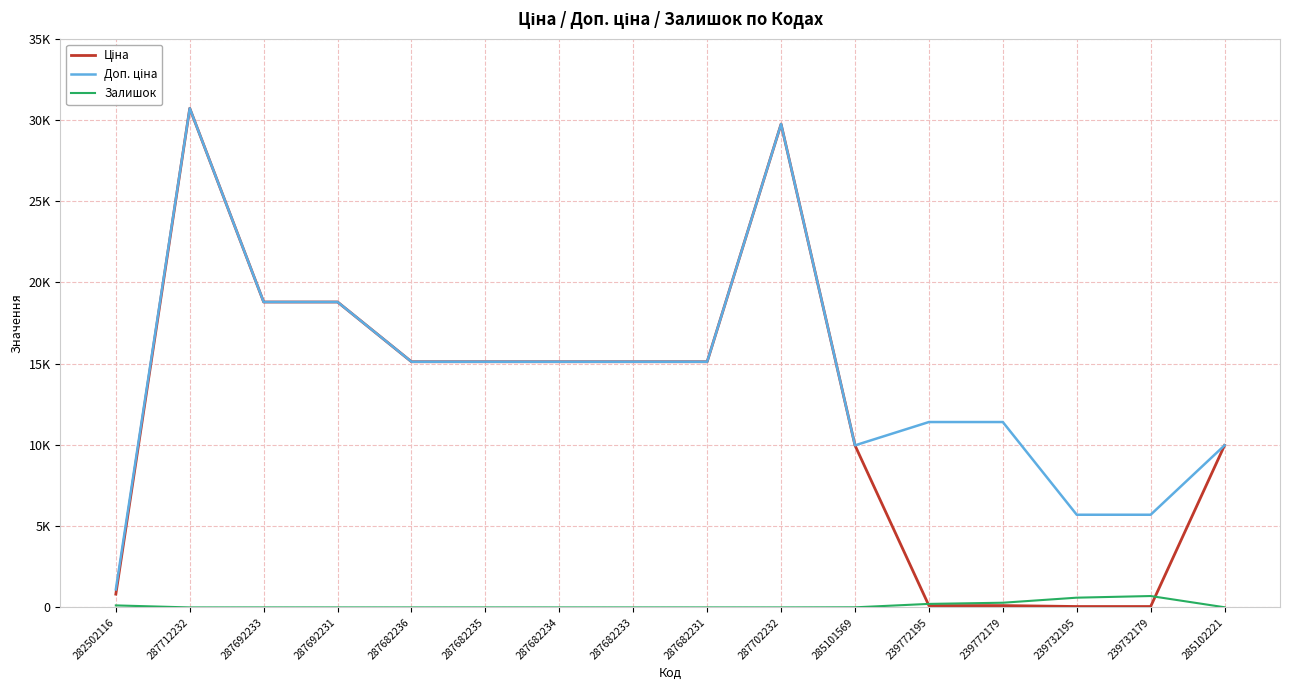

Which label corresponds to the smallest value in the chart?

287712232